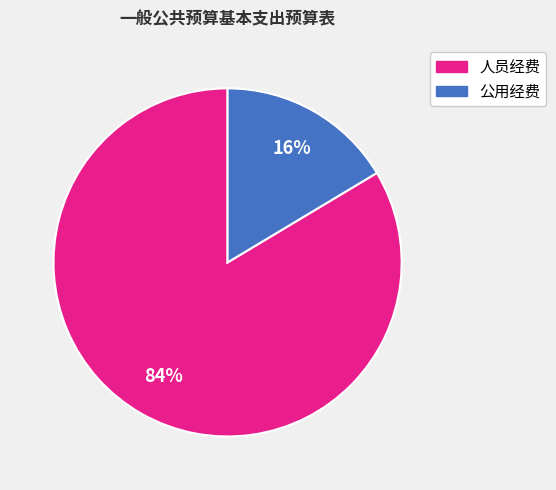

Does any single category account for the majority?

Yes